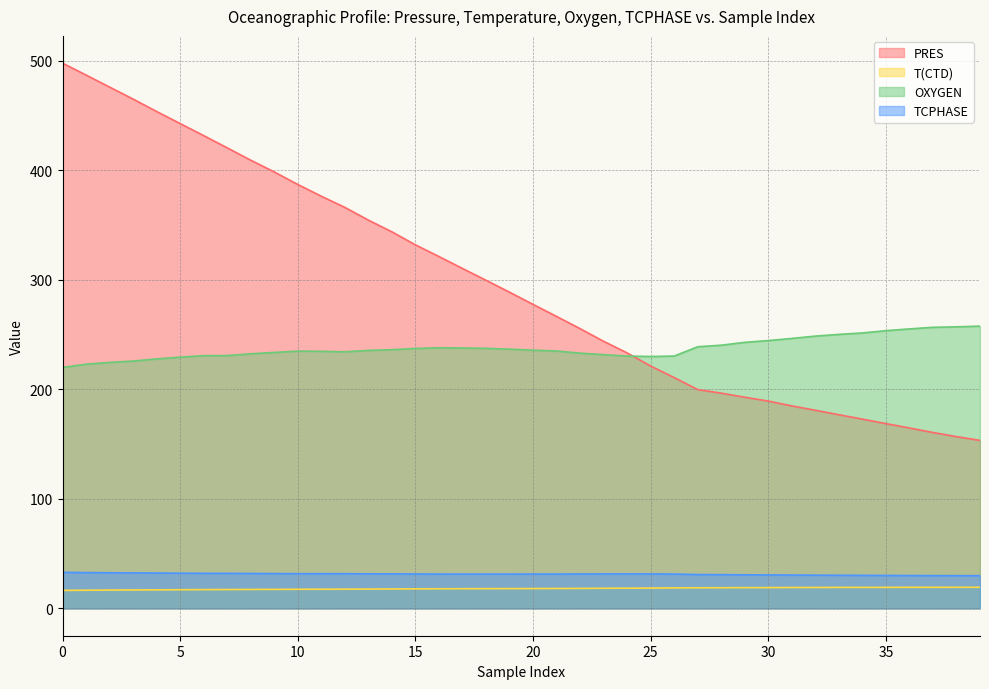

List the labels in order of T(CTD) value, largest first.

39, 38, 36, 37, 34, 35, 33, 32, 31, 30, 29, 28, 27, 26, 25, 24, 23, 22, 21, 20, 19, 18, 17, 16, 15, 14, 13, 12, 11, 10, 9, 40, 35, 30, 25, 20, 15, 10, 5, 0